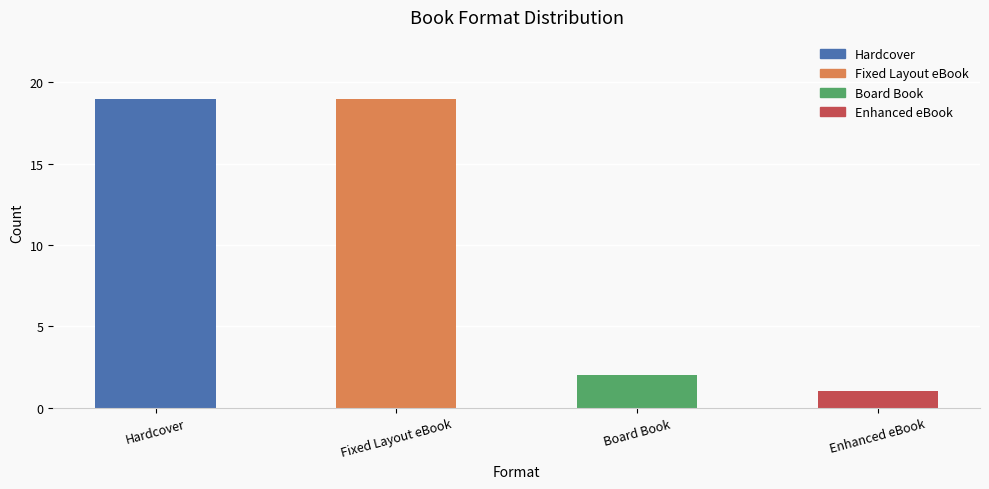

Is it true that the value at Board Book is 2?

True